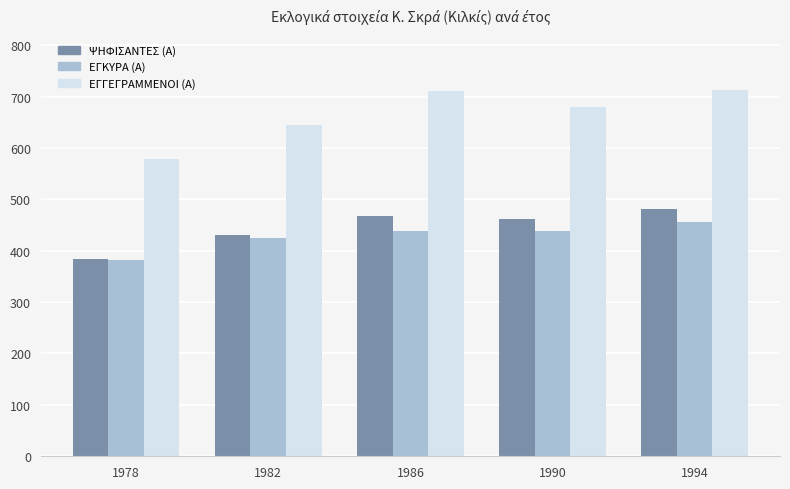

At which category is the sum across all series the highest?

1994